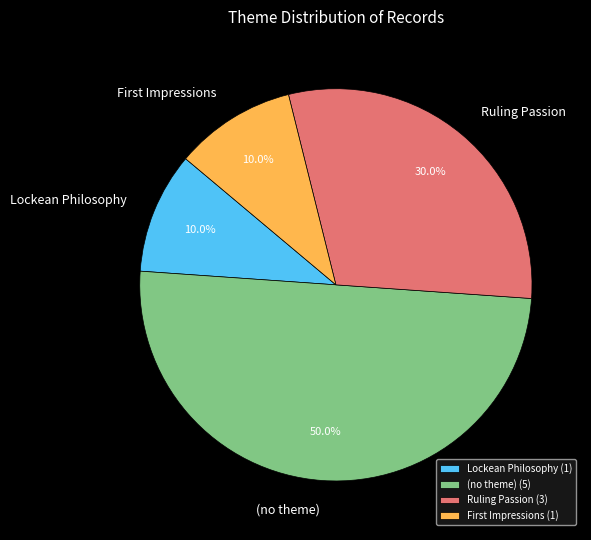

Is the sum of Lockean Philosophy and (no theme) greater than half?

Yes